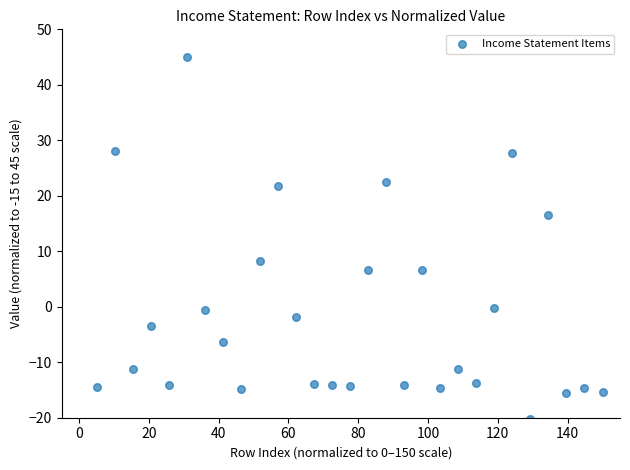

What is the range of X values (max minus min)?

144.8